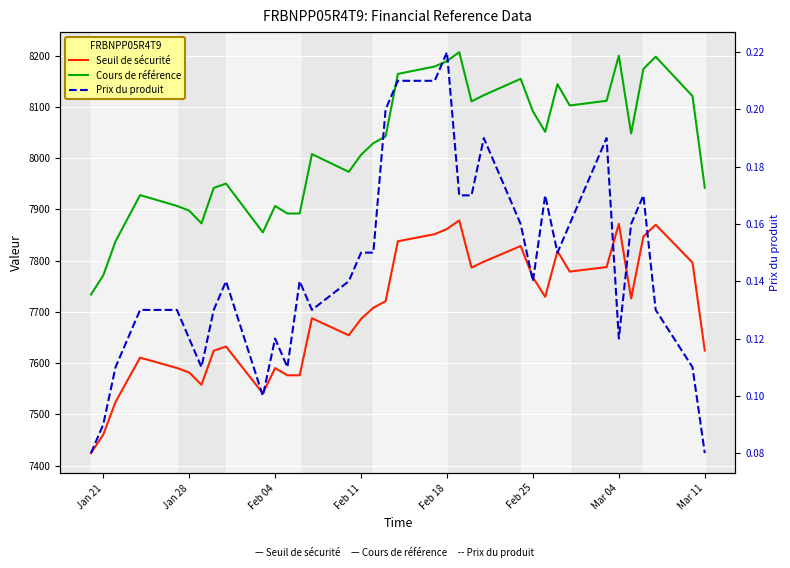

At which label does Seuil de sécurité reach its minimum?

Jan 21